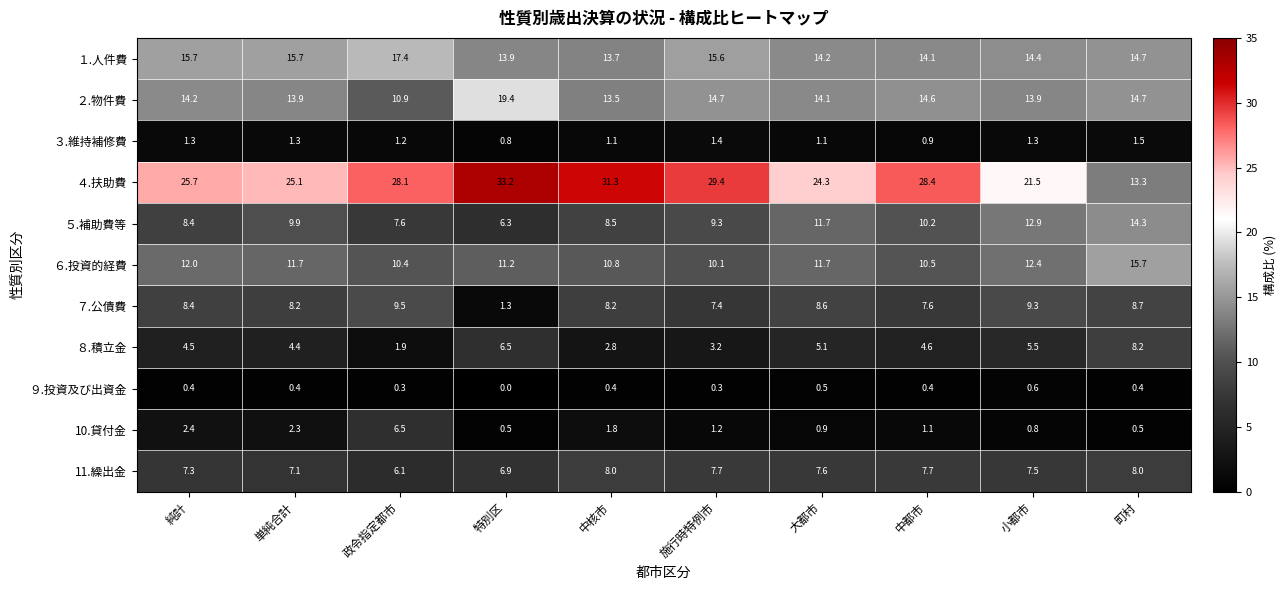

At which category does the chart reach its minimum across all series?

特別区